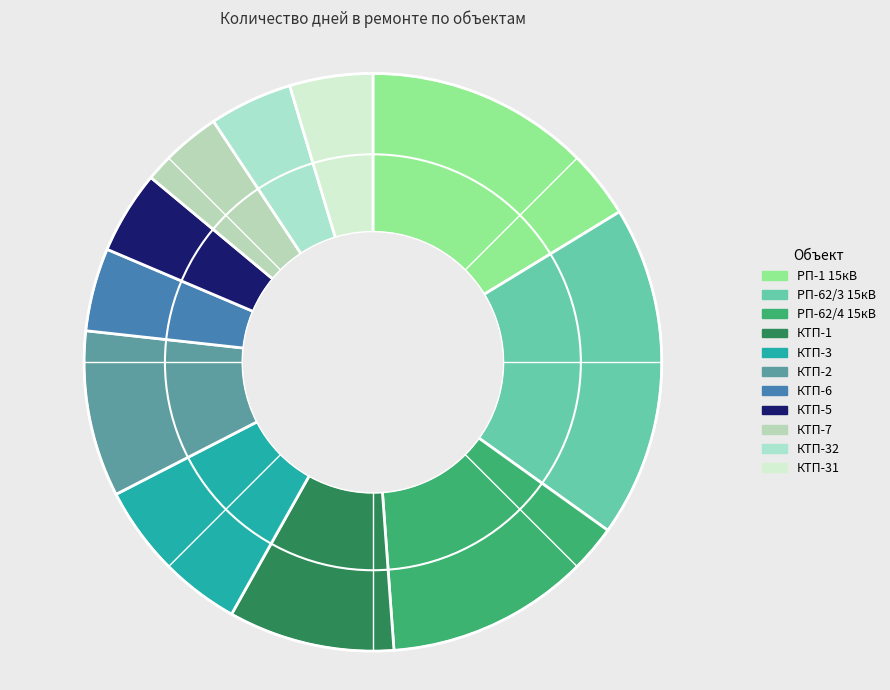

What percentage is the РП-62/3 15кВ slice, to the nearest percent?

19%